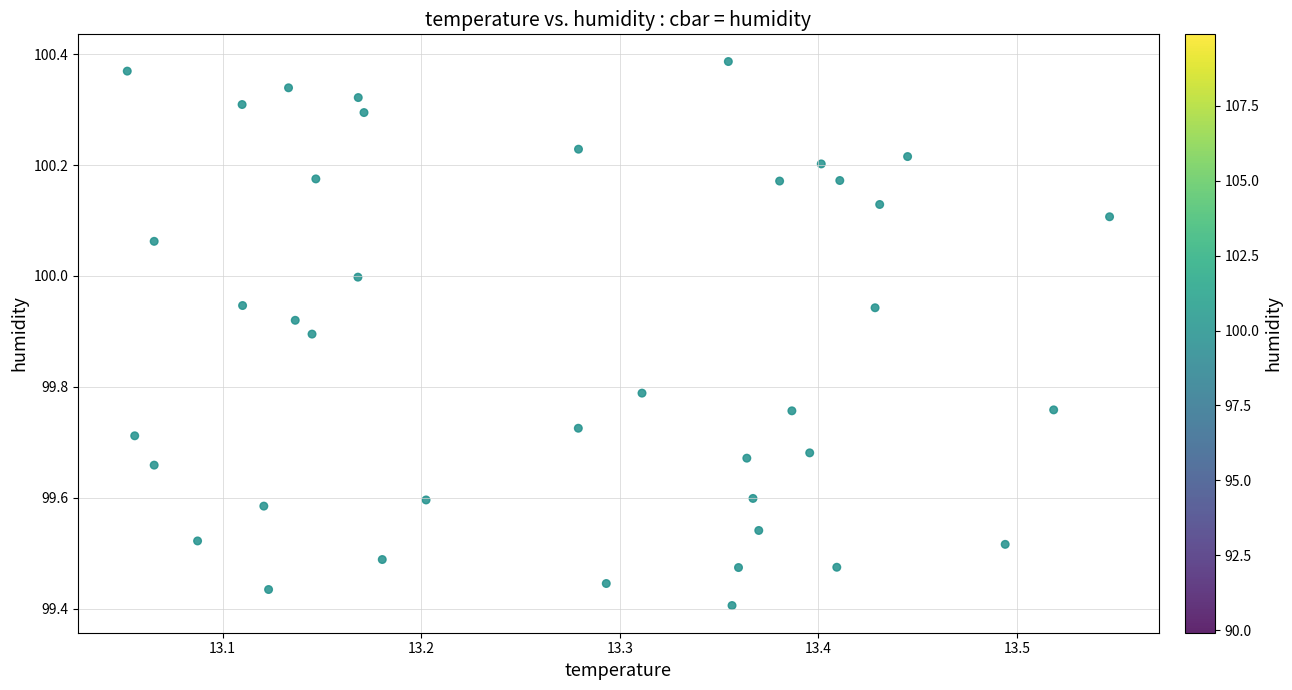

What is the range of X values (max minus min)?

0.5